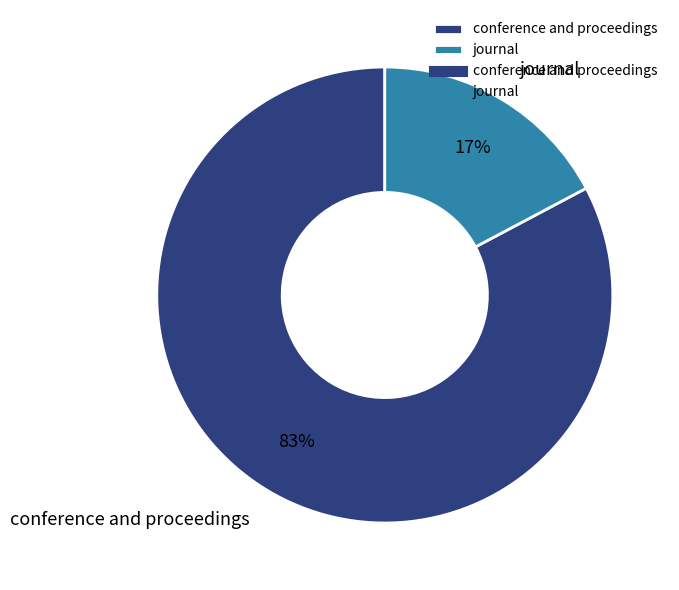

To the nearest percent, what percentage of the pie is journal?

17%